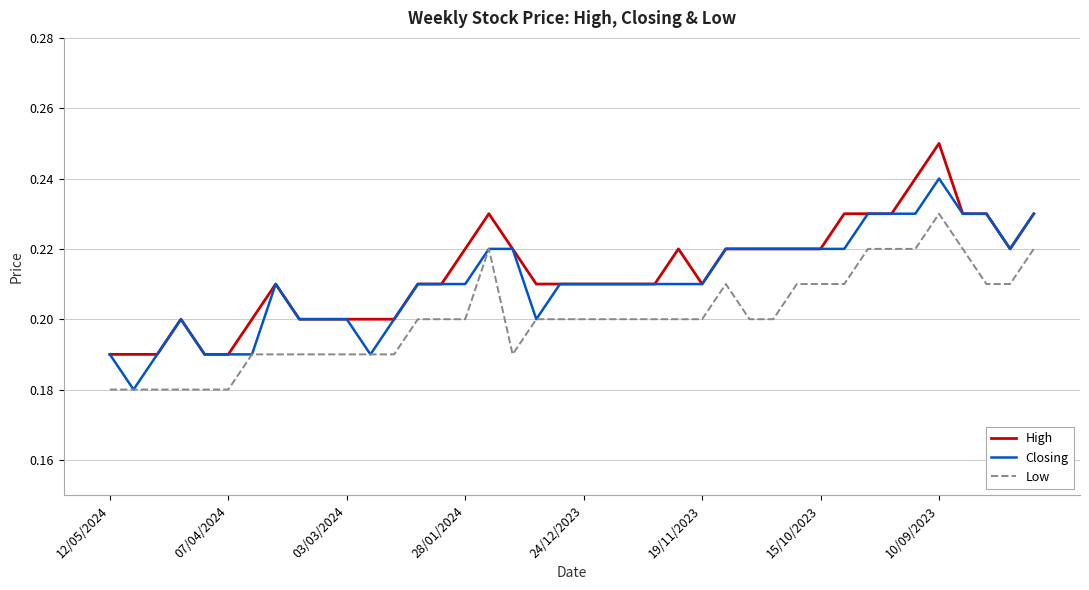

True or false: Low and High intersect in this chart.

False